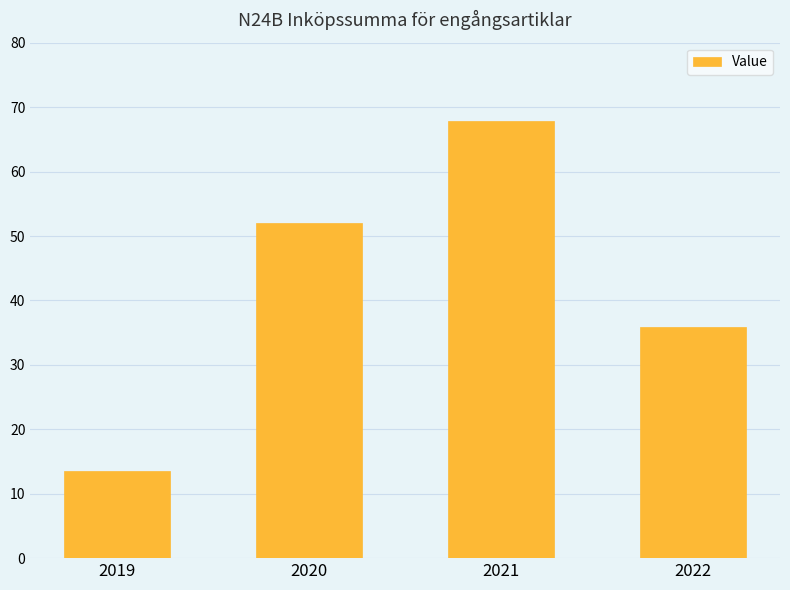

List the labels in order of value, smallest first.

2019, 2022, 2020, 2021